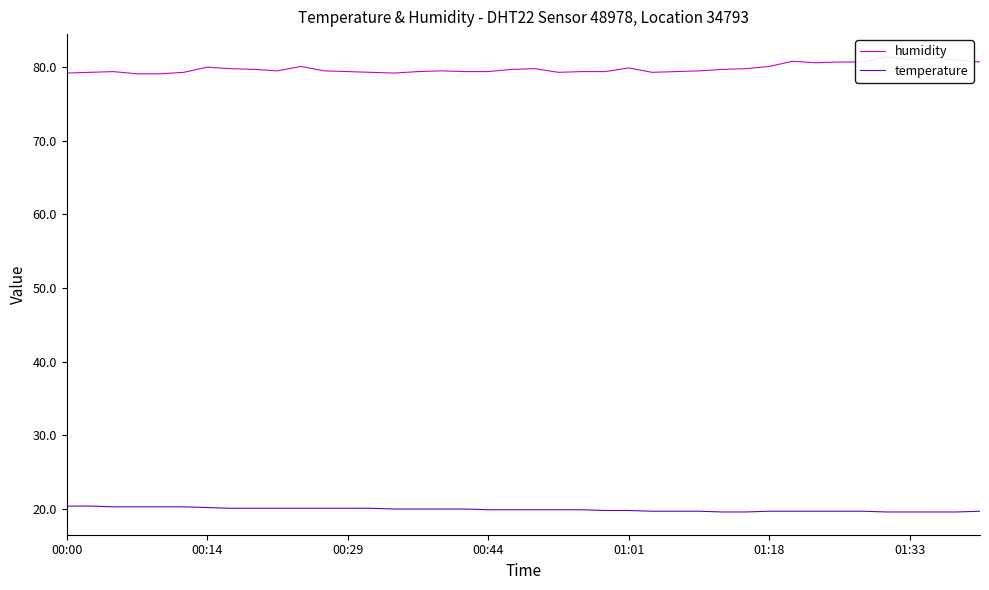

What is the difference between the maximum and second lowest values in the humidity series?

2.3